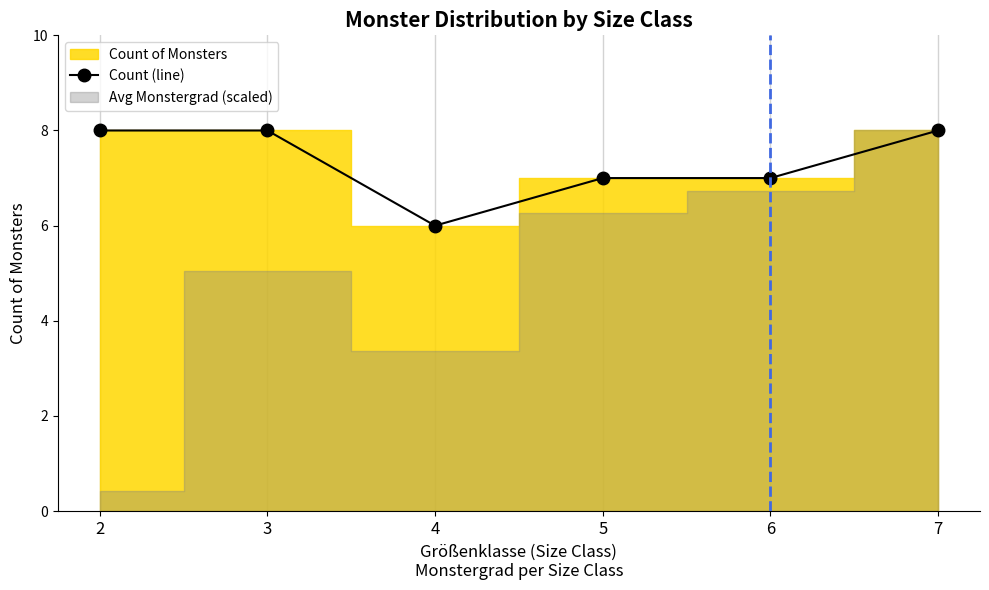

What is the sum of the values at 6 and 3?

15